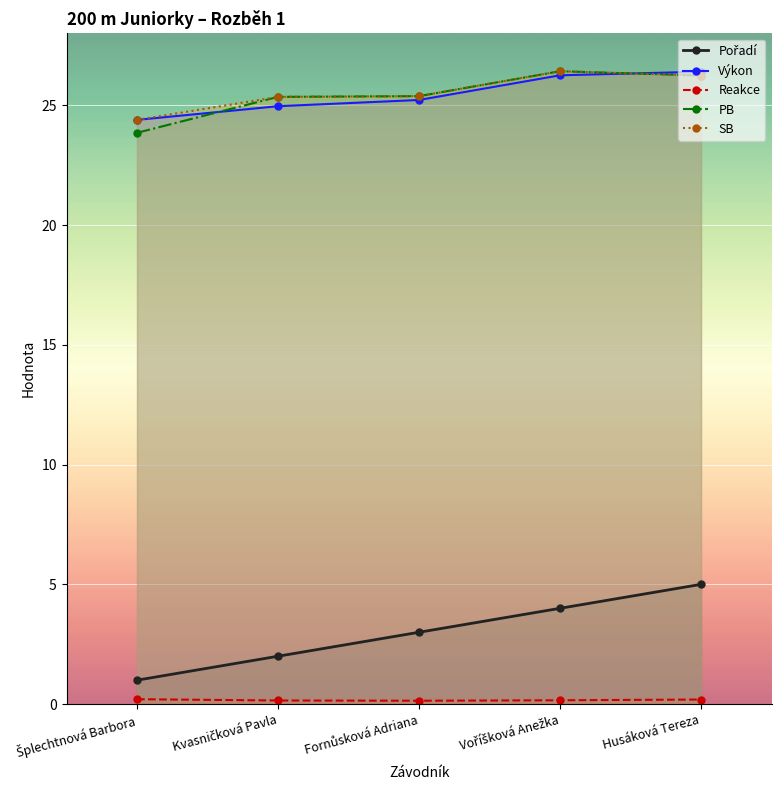

Reading right to left, extract all data points from this chart.

Pořadí: Husáková Tereza=5.0	Voříšková Anežka=4.0	Fornůsková Adriana=3.0	Kvasničková Pavla=2.0	Šplechtnová Barbora=1.0
Výkon: Husáková Tereza=26.4	Voříšková Anežka=26.2	Fornůsková Adriana=25.2	Kvasničková Pavla=25.0	Šplechtnová Barbora=24.4
Reakce: Husáková Tereza=0.2	Voříšková Anežka=0.2	Fornůsková Adriana=0.1	Kvasničková Pavla=0.2	Šplechtnová Barbora=0.2
PB: Husáková Tereza=26.2	Voříšková Anežka=26.4	Fornůsková Adriana=25.4	Kvasničková Pavla=25.4	Šplechtnová Barbora=23.9
SB: Husáková Tereza=26.2	Voříšková Anežka=26.4	Fornůsková Adriana=25.4	Kvasničková Pavla=25.4	Šplechtnová Barbora=24.4